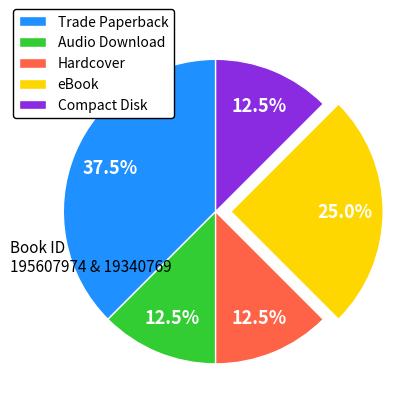

Count the number of slices in the pie.

5